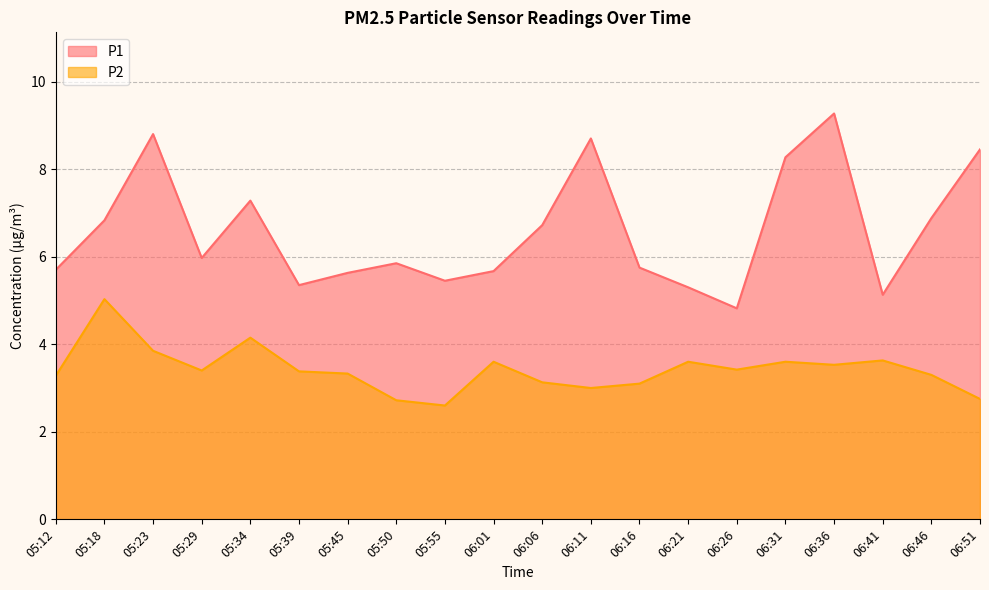

What is the sum of all P1 values?

131.8